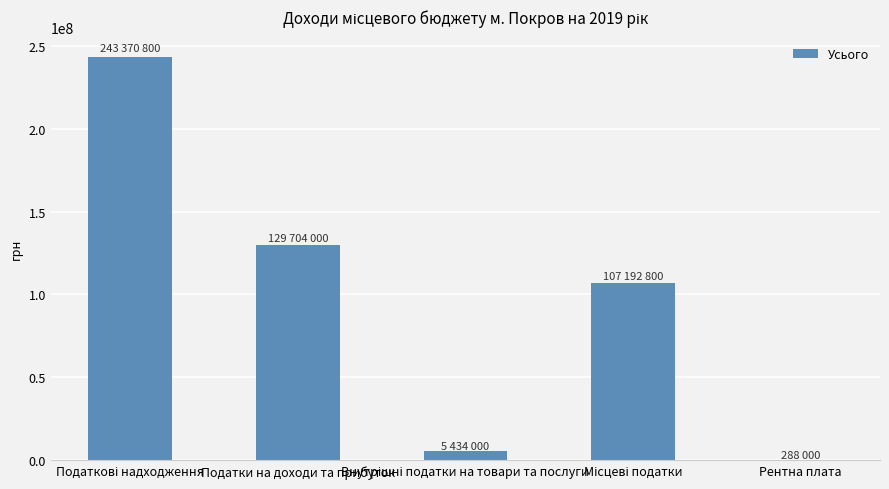

What is the sum of all values?

485989600